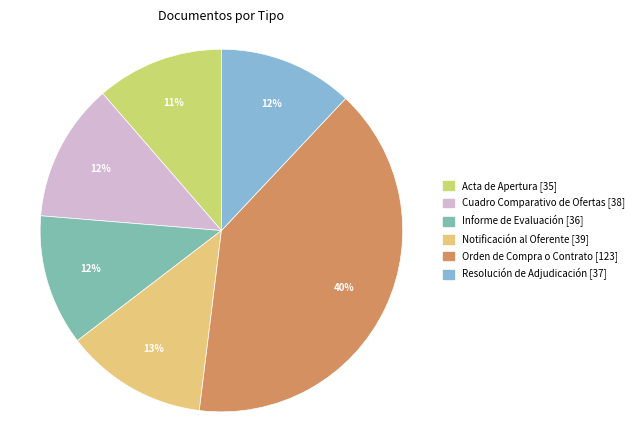

What is the ratio of the value at Resolución de Adjudicación to the value at Acta de Apertura?

1.1